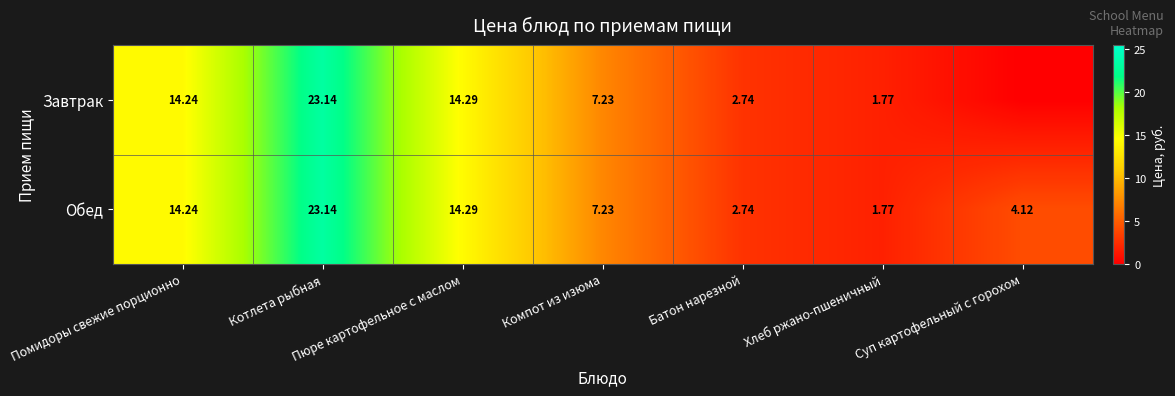

Is the value of Обед at Хлеб ржано-пшеничный greater than the value of Завтрак at Помидоры свежие порционно?

No